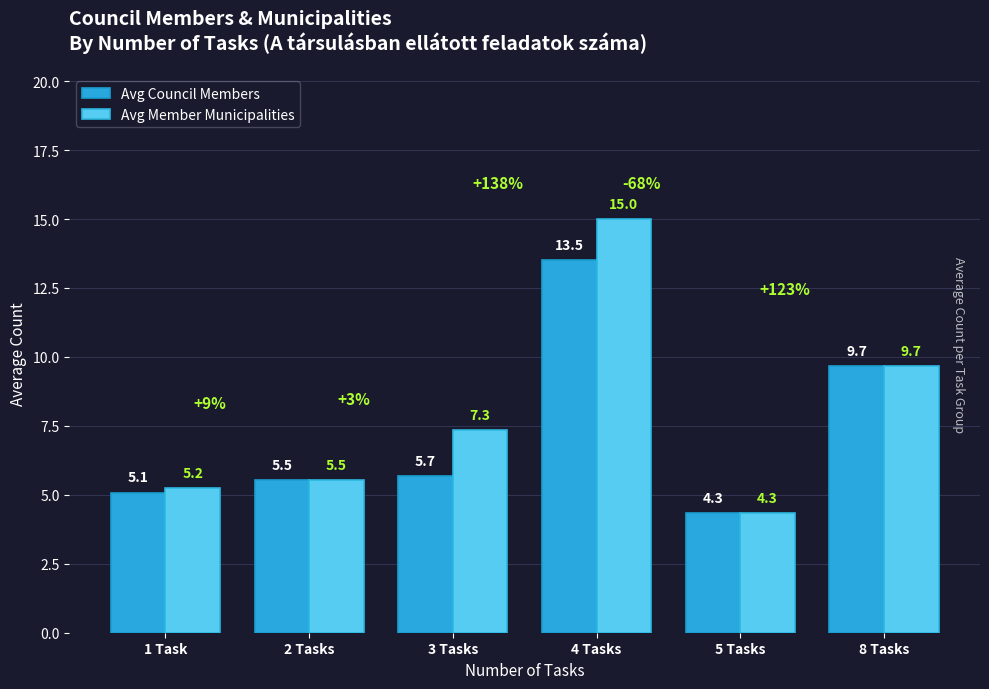

True or false: Avg Member Municipalities has a value of 5.2 at 1 Task.

True